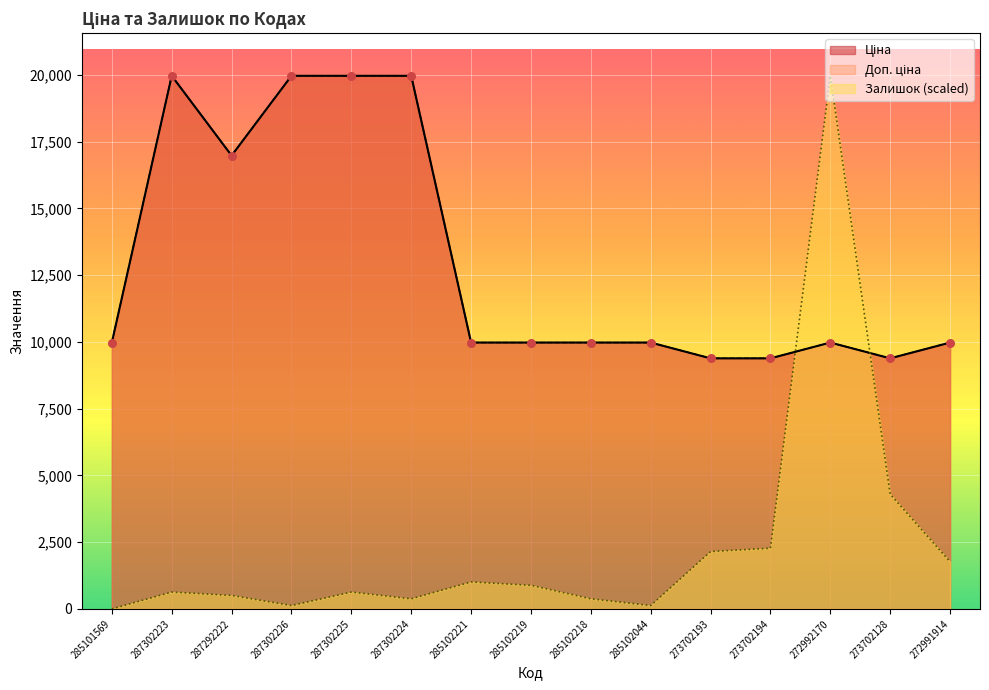

At which category is the sum across all series the highest?

287302223